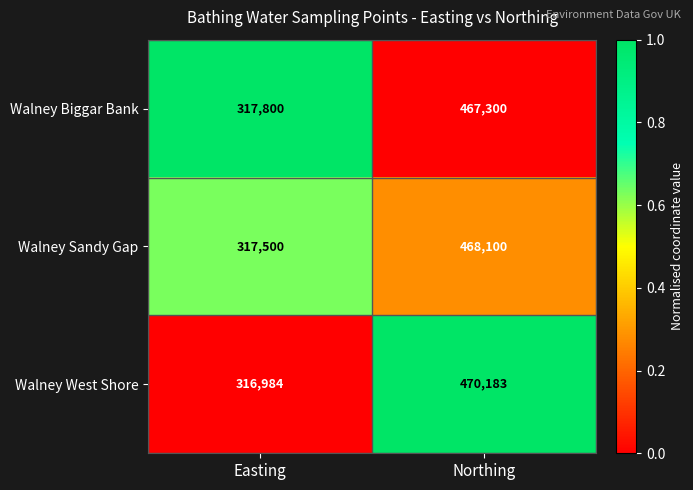

What is the sum of the Walney Biggar Bank values at Easting and Northing?

785100